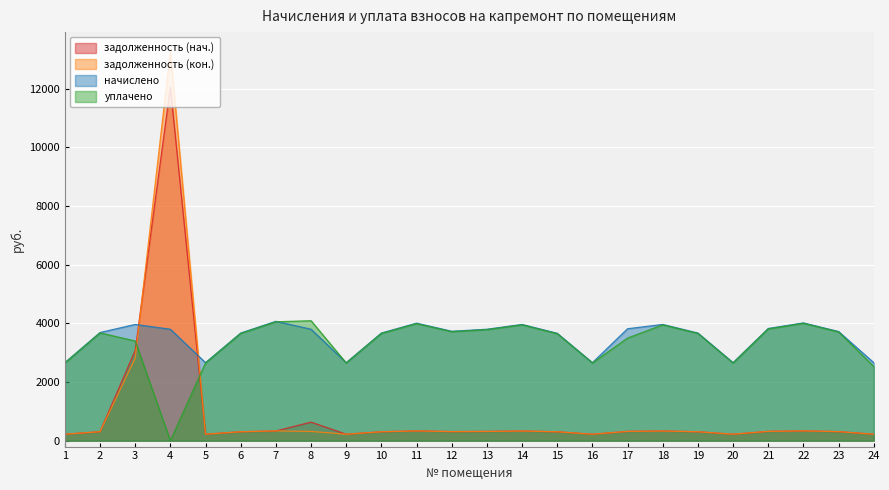

At which label does начислено first exceed 3732?

3